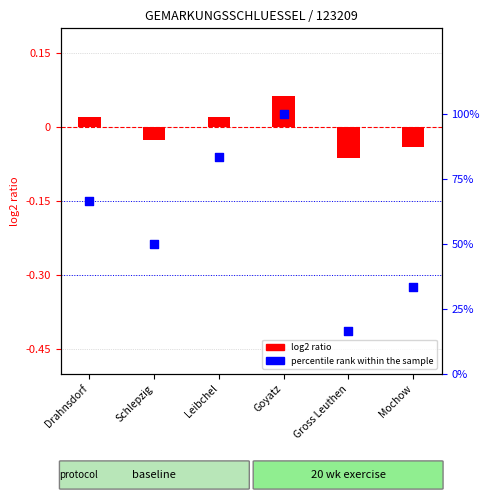

What is the total value across all series at Goyatz?

100.1